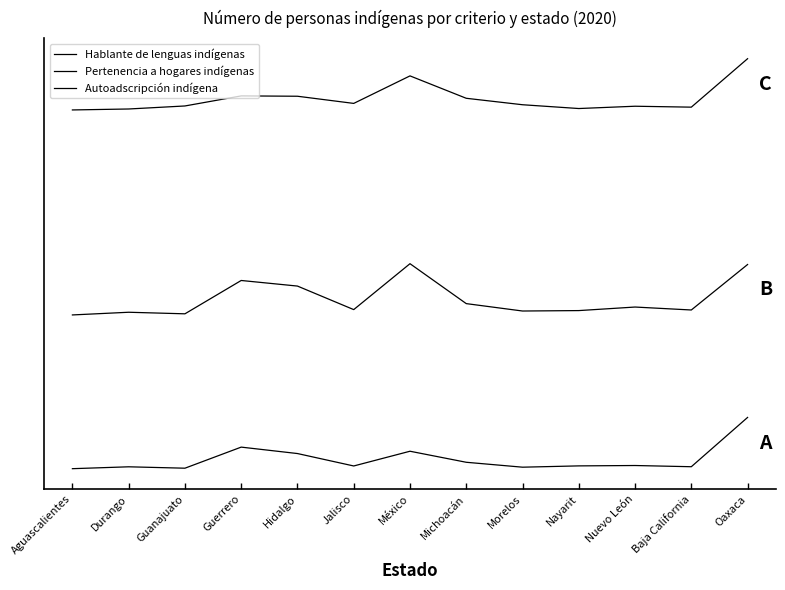

What is the value of the Autoadscripción indígena point at the 11th from the left?

1414506.6